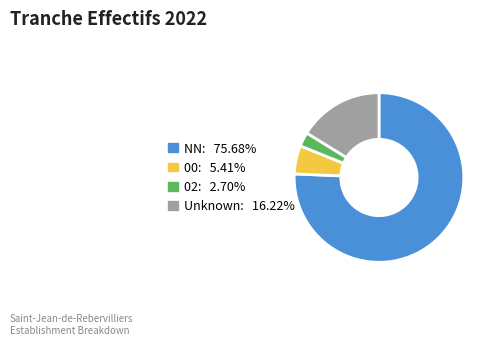

Is there any slice that represents more than half of the pie?

Yes